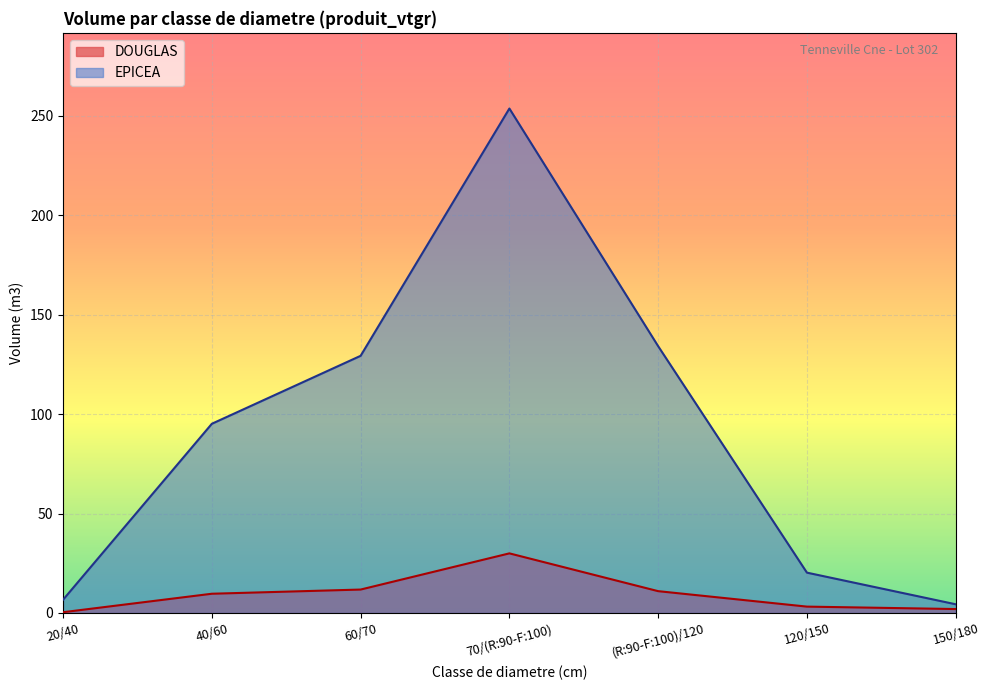

At which label does EPICEA first exceed 95?

40/60